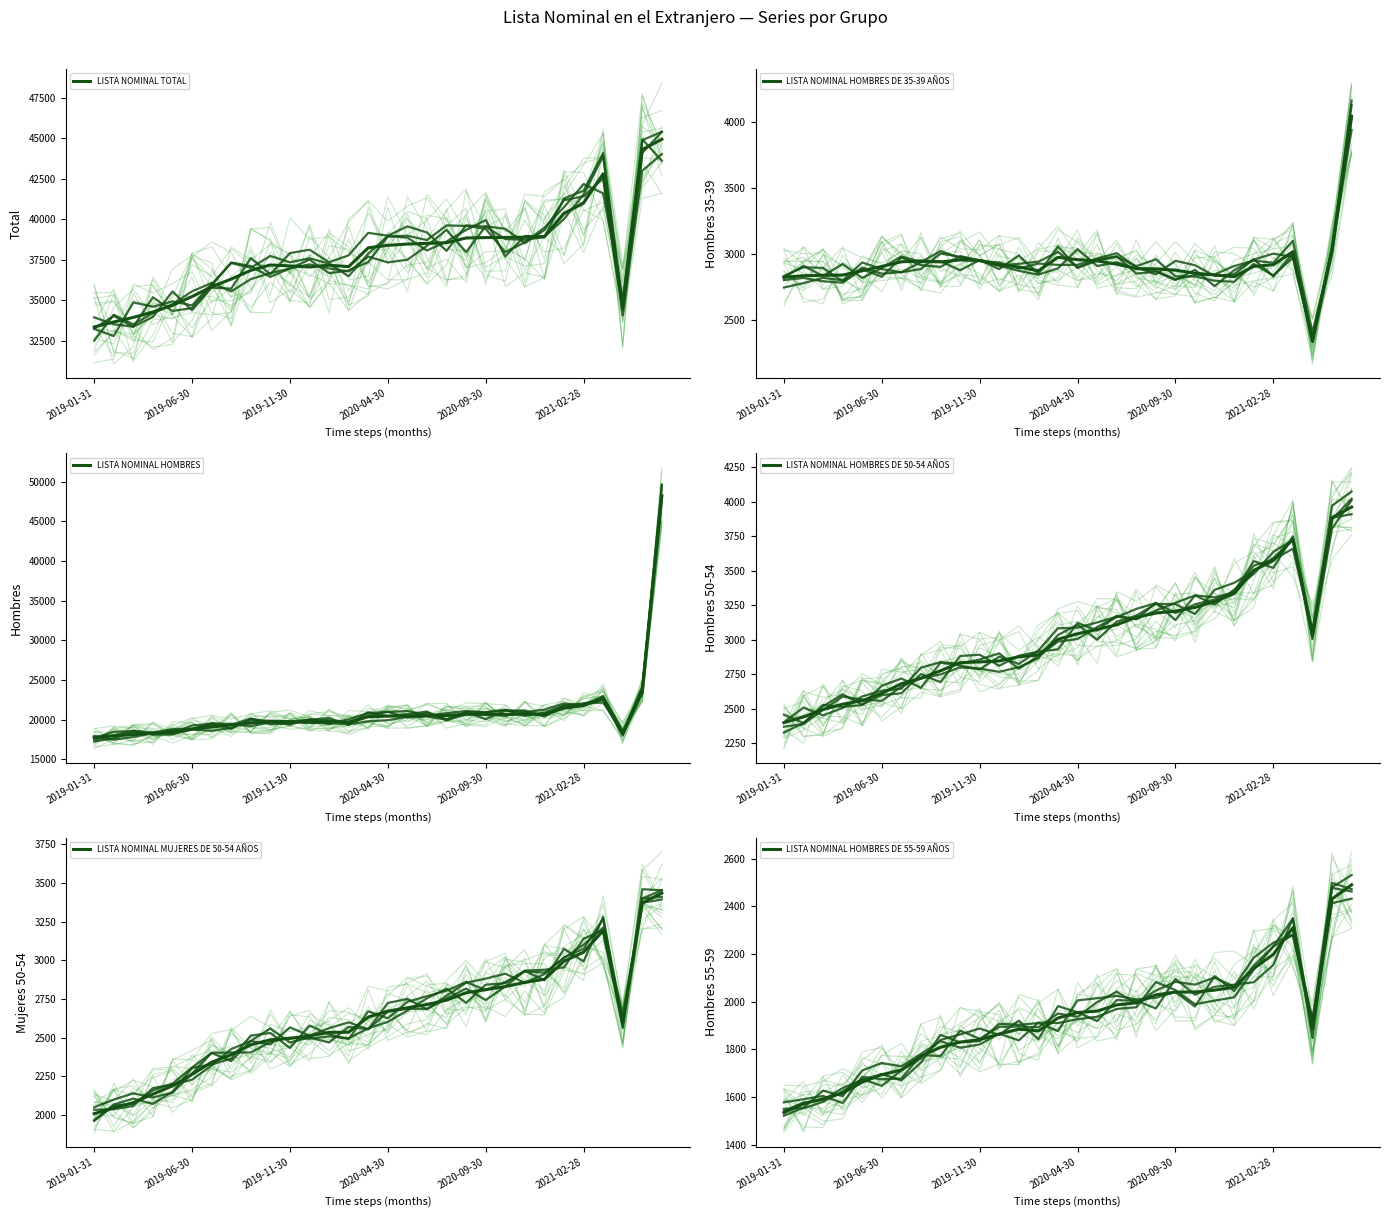

What is the sum of the LISTA NOMINAL HOMBRES DE 35-39 AÑOS values at 20 and 8?

5822